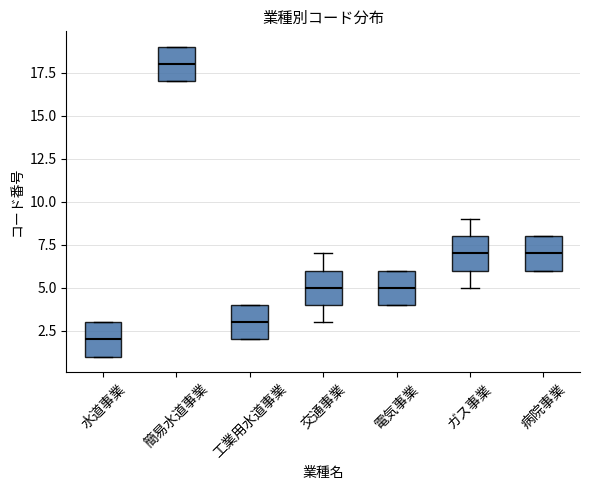

Reading left to right, transcribe this box plot: for each box, give where its median line is, the range the box spans, and where its two whiskers end, as read against the y-axis. The values are not printed on the chart, so give them approximately, as read against the axis.

水道事業: median 2, box 1 to 3, whiskers 1 to 3
簡易水道事業: median 18, box 17 to 19, whiskers 17 to 19
工業用水道事業: median 3, box 2 to 4, whiskers 2 to 4
交通事業: median 5, box 4 to 6, whiskers 3 to 7
電気事業: median 5, box 4 to 6, whiskers 4 to 6
ガス事業: median 7, box 6 to 8, whiskers 5 to 9
病院事業: median 7, box 6 to 8, whiskers 6 to 8